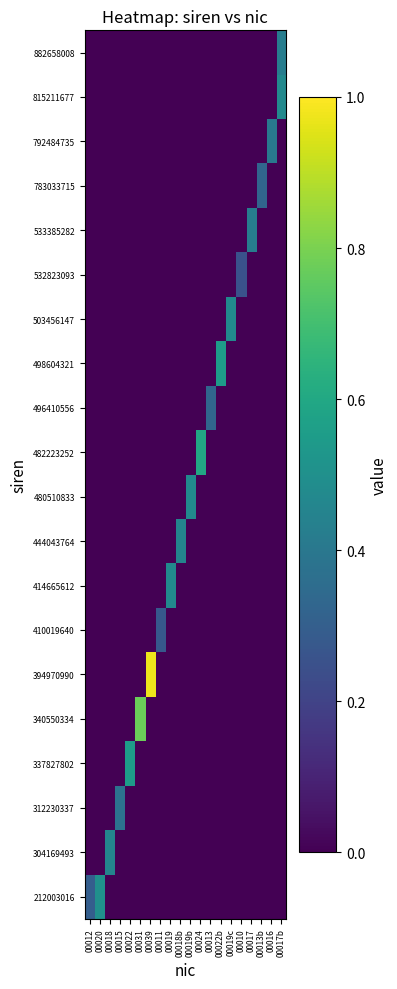

What is the spread (max minus min) of values at 00013b?

0.3